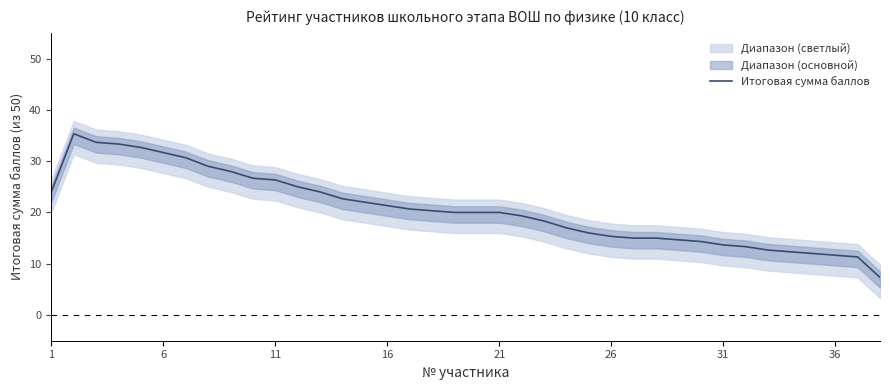

The Итоговая сумма баллов series shows 13.7 at 31. True or false?

True